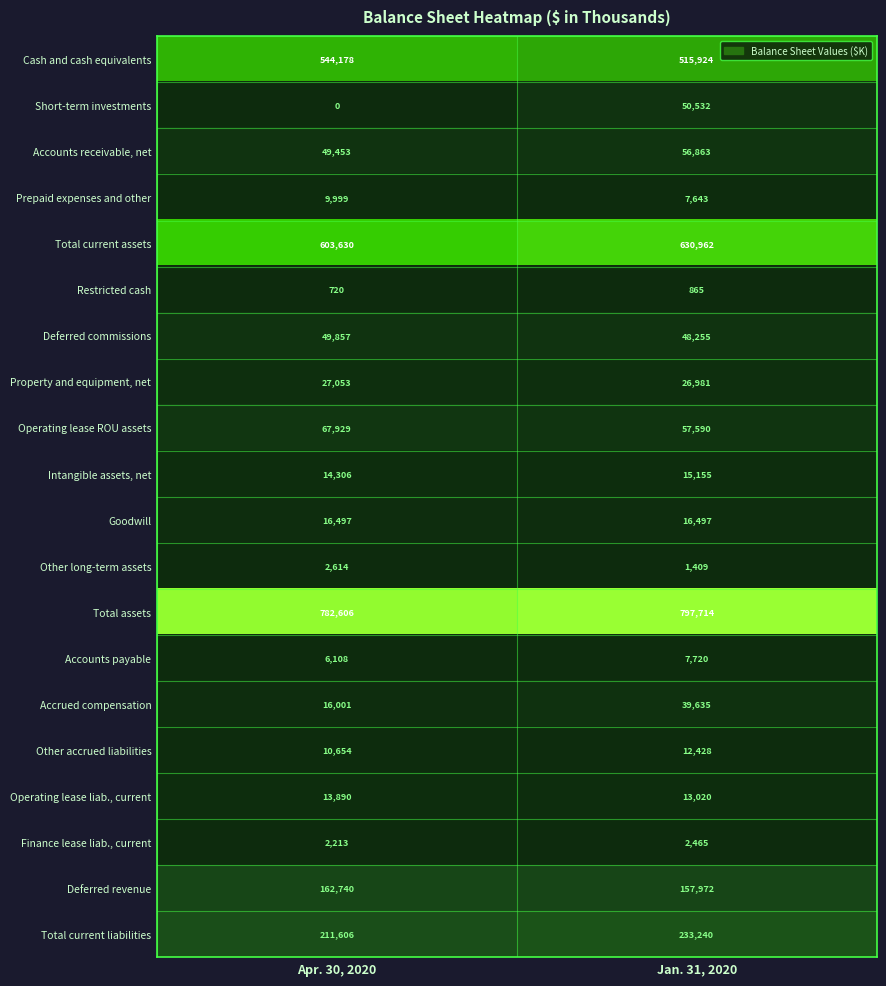

The Short-term investments series shows 80518 at Jan. 31, 2020. True or false?

False